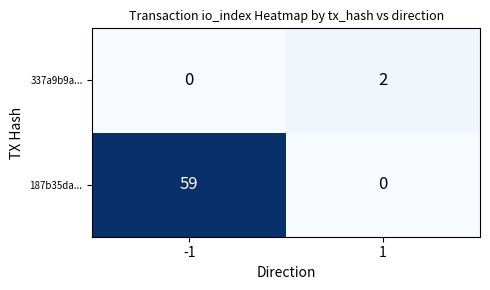

What is the sum of the 187b35da... values at 1 and -1?

59